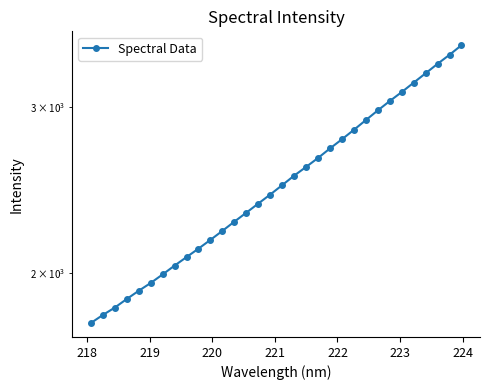

How many data points does each series have?

32